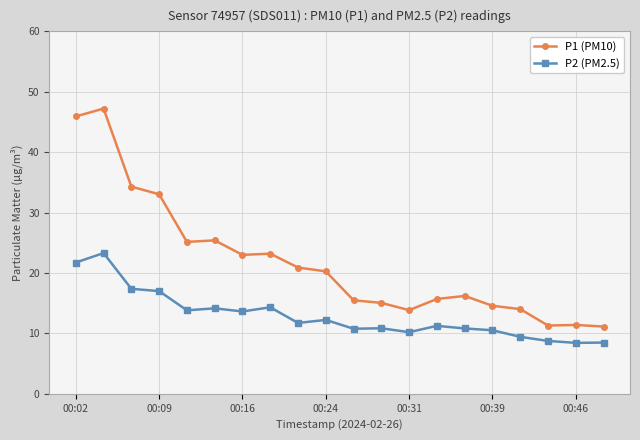

What is the difference between the second highest and minimum values in the P1 (PM10) series?

34.8